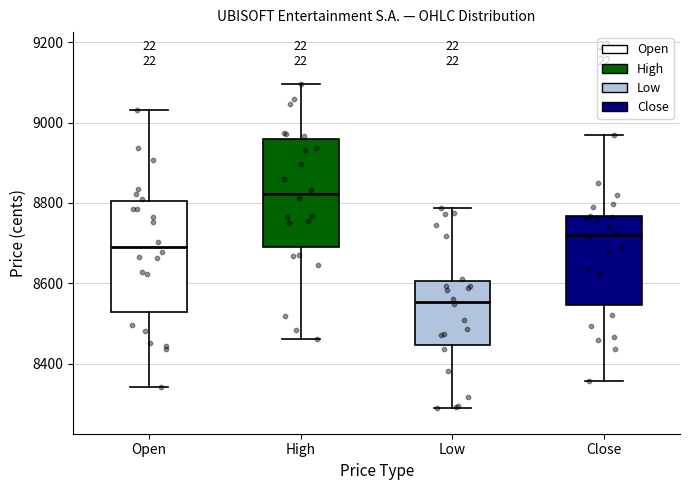

Reading left to right, read every box against the y-axis: the position of its median line, the range the box covers, and the ends of its whiskers. The values are not printed on the chart, so give them approximately, as read against the axis.

Open: median 8700, box 8520 to 8800, whiskers 8340 to 9040
High: median 8820, box 8700 to 8960, whiskers 8460 to 9100
Low: median 8560, box 8440 to 8600, whiskers 8300 to 8780
Close: median 8720, box 8540 to 8760, whiskers 8360 to 8980